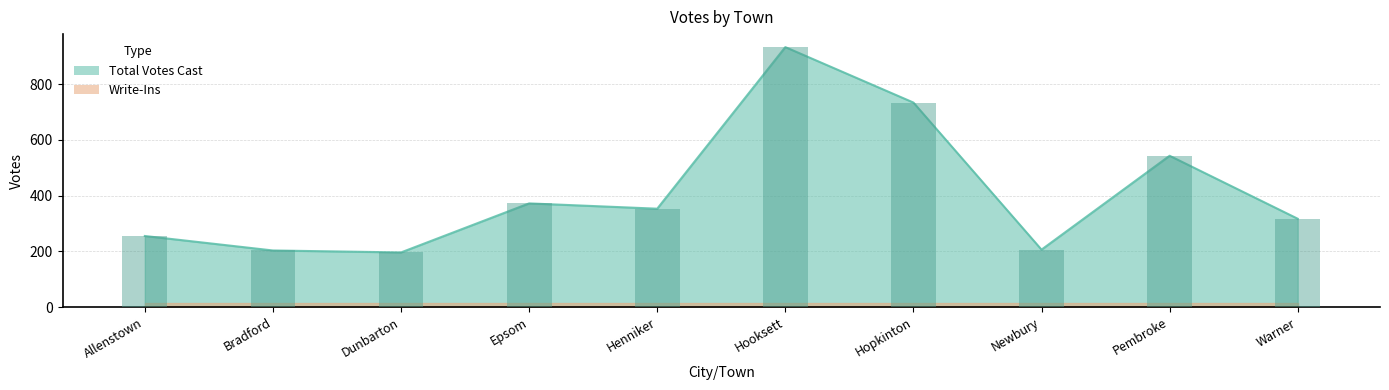

Reading left to right, list all the values displayed in this chart.

255	203	196	372	353	933	734	206	543	317